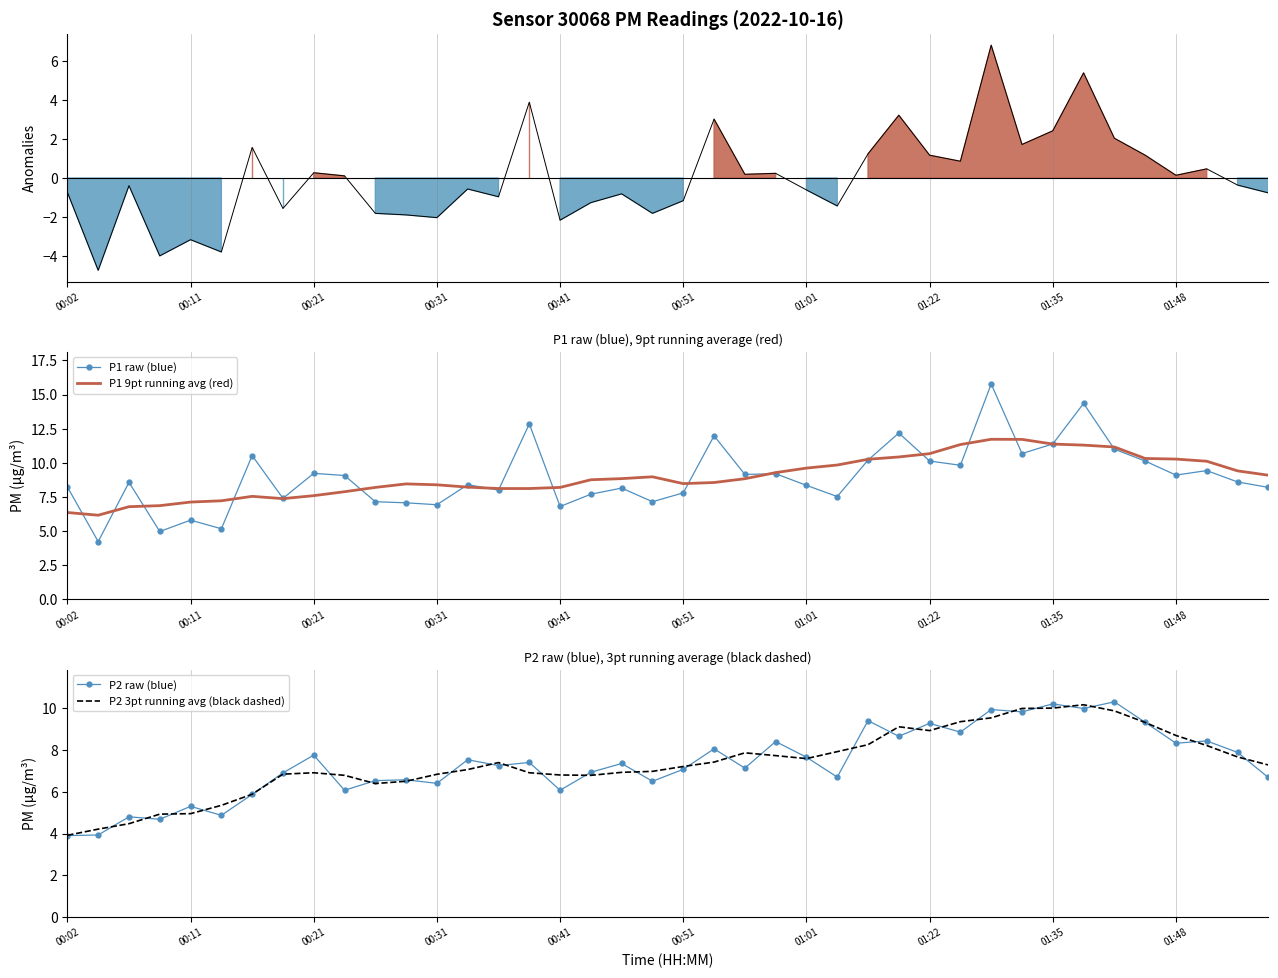

What is the total value across all series at 17?

28.9